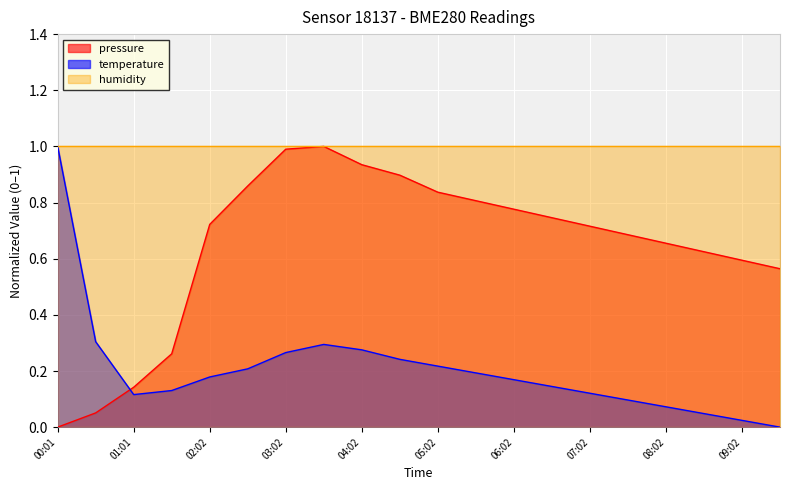

True or false: temperature and pressure intersect in this chart.

True